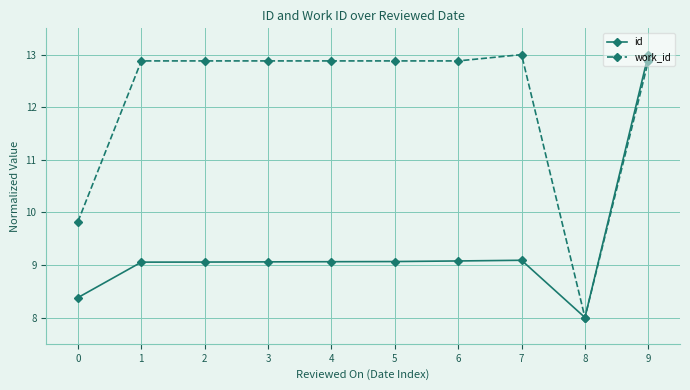

Is the value of id at 6 greater than the value of work_id at 3?

No